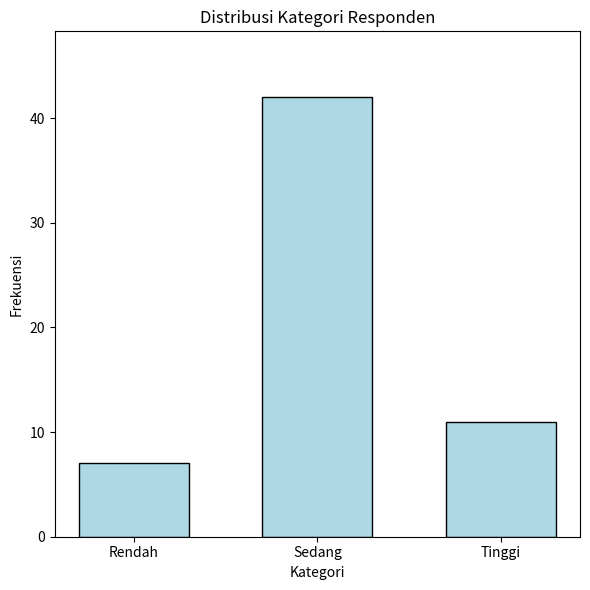

Read the value at Sedang, to the nearest 5.

40